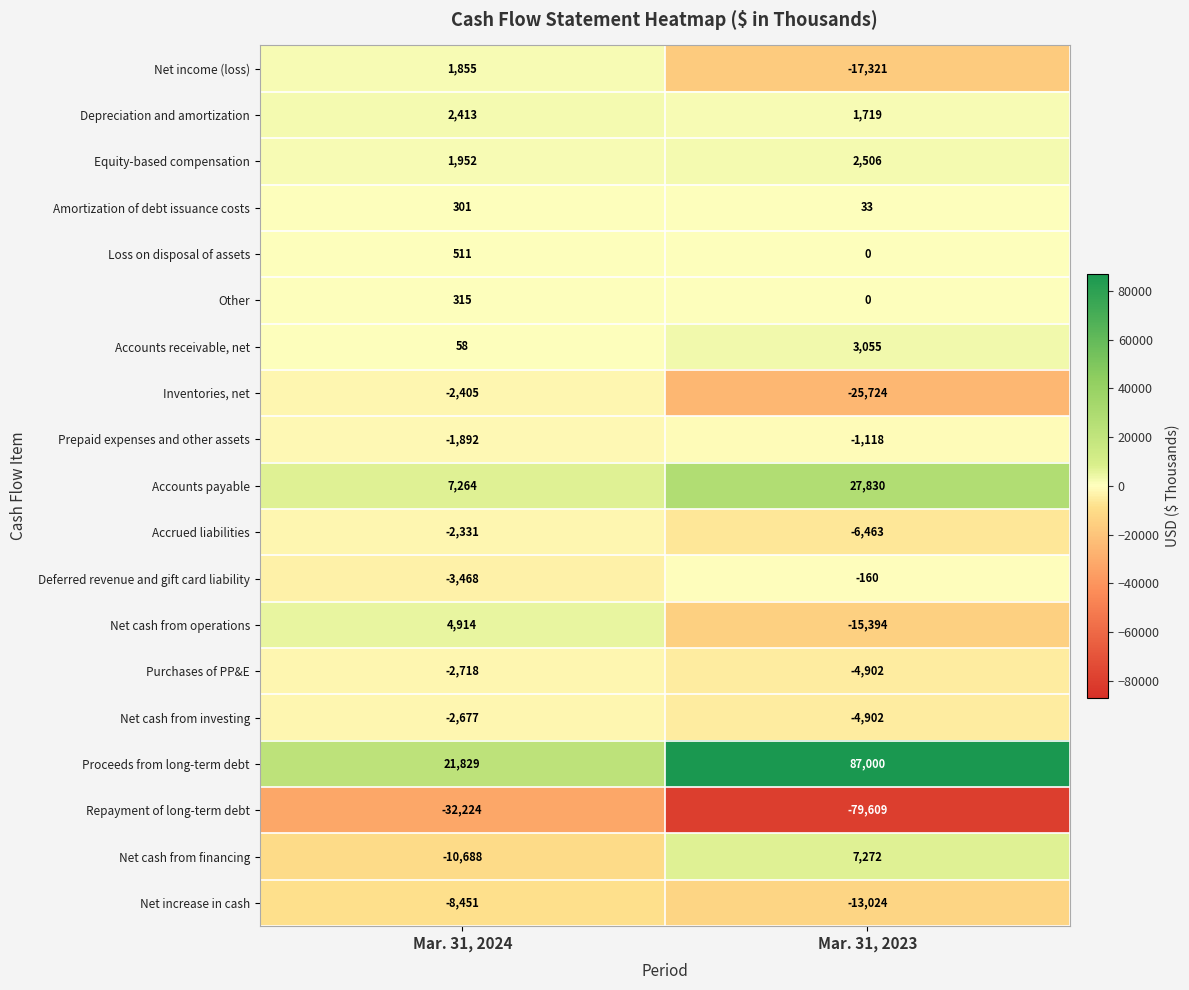

True or false: Other has a value of 168 at Mar. 31, 2023.

False